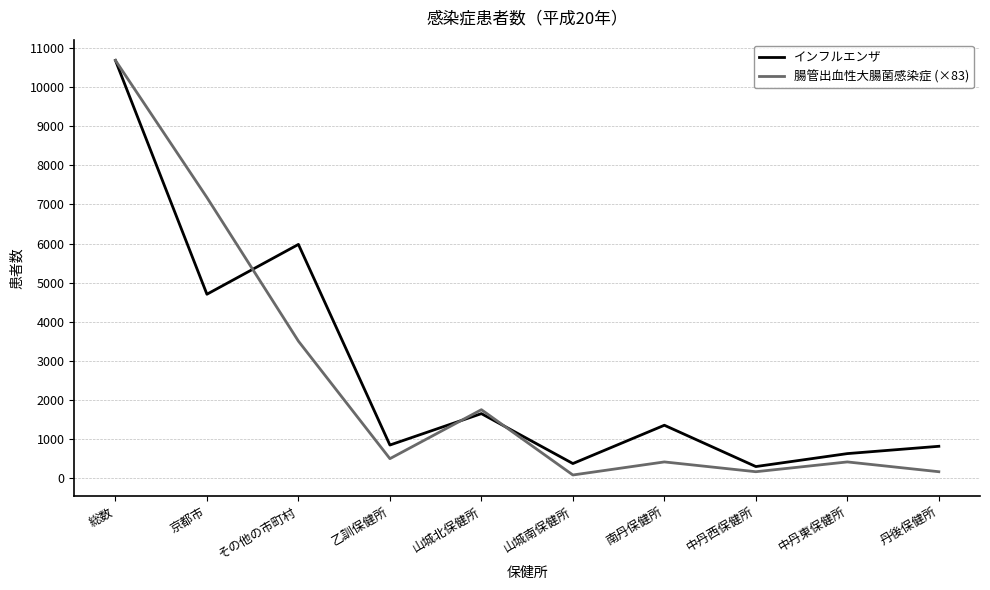

The value of インフルエンザ at 山城北保健所 is 1103.4. True or false?

False